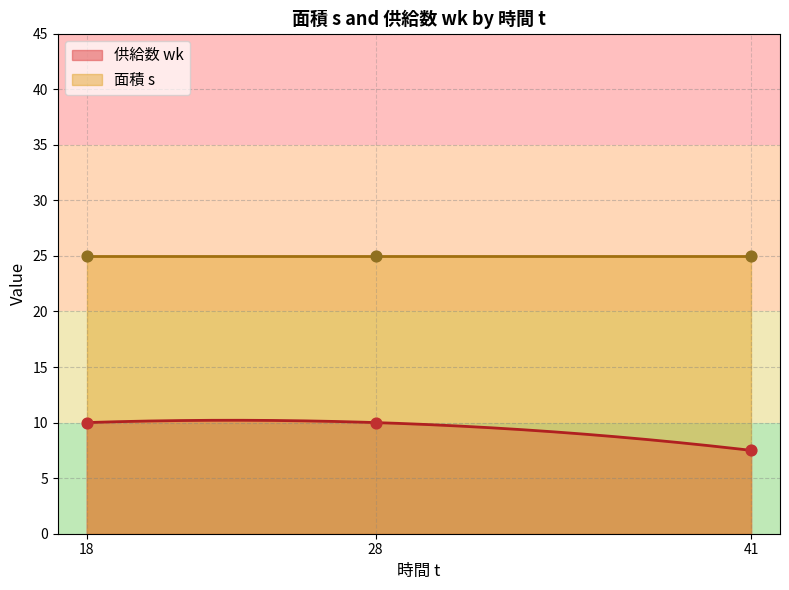

Is the value of 供給数 wk at 41 greater than the value of 面積 s at 41?

No